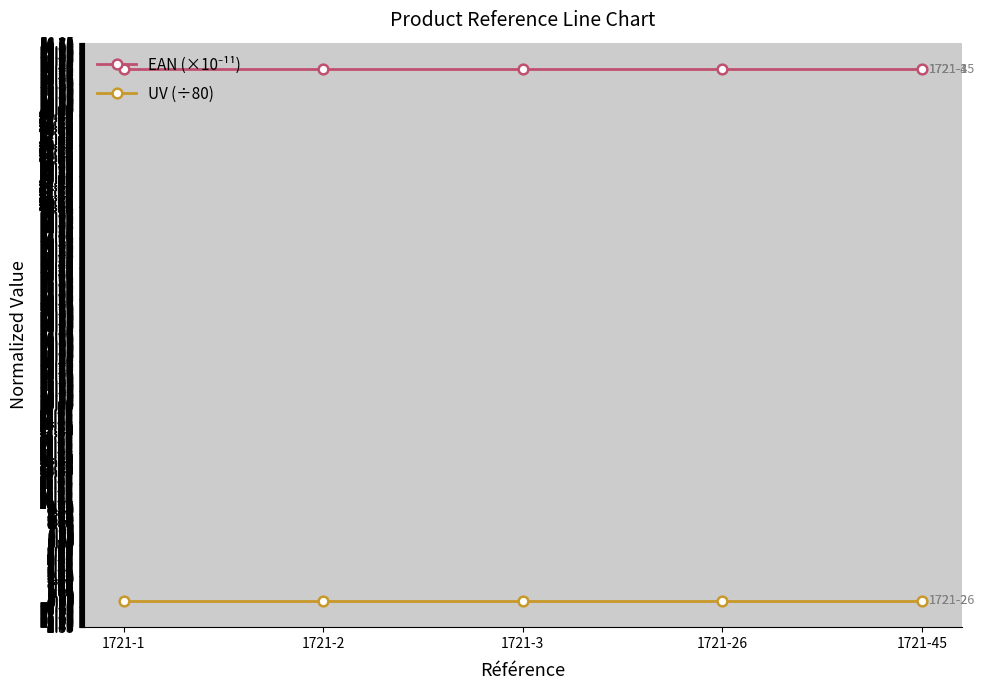

How many lines are shown in the chart?

2